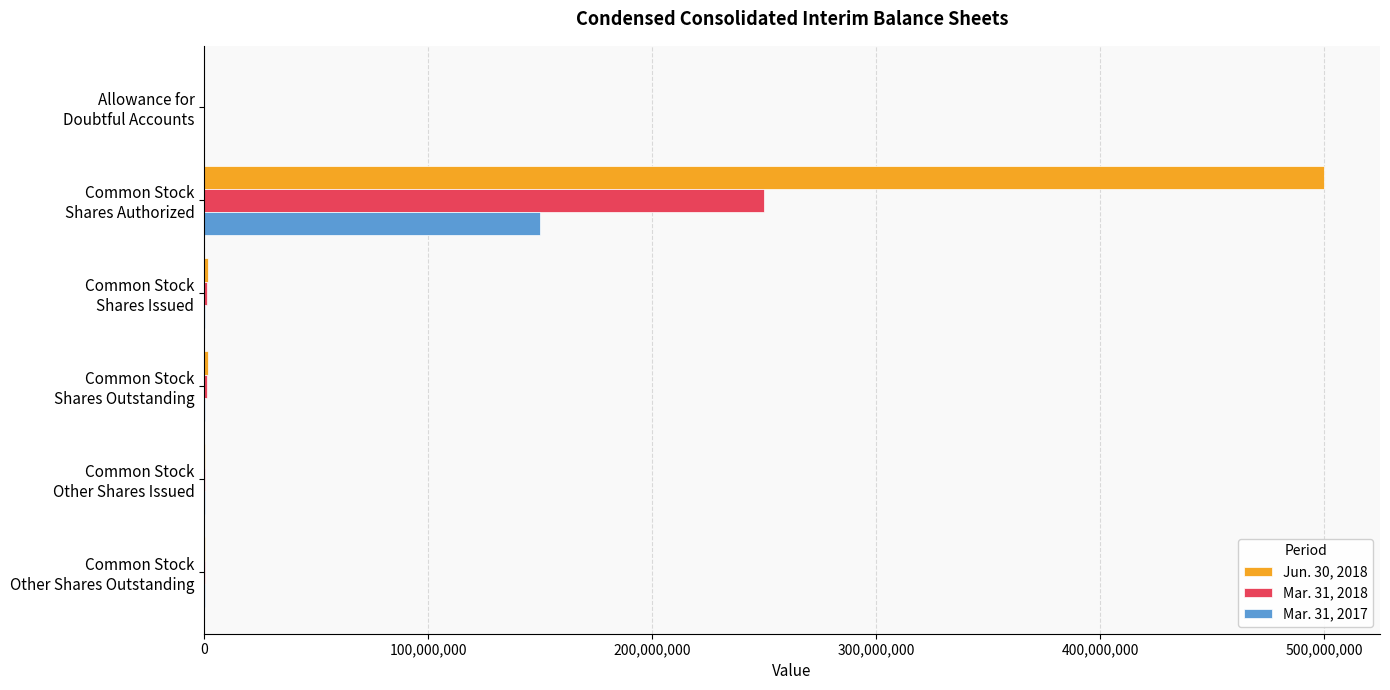

What is the maximum value shown in the chart?

500000000